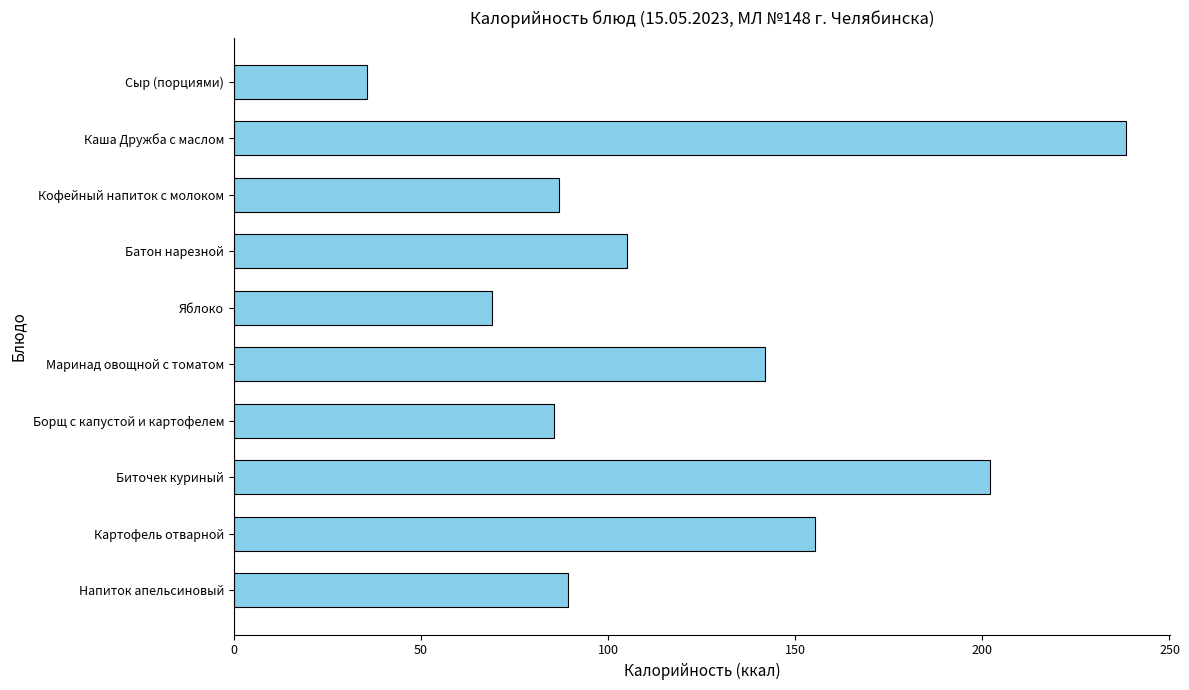

What is the label of the 9th bar from the top?

Картофель отварной